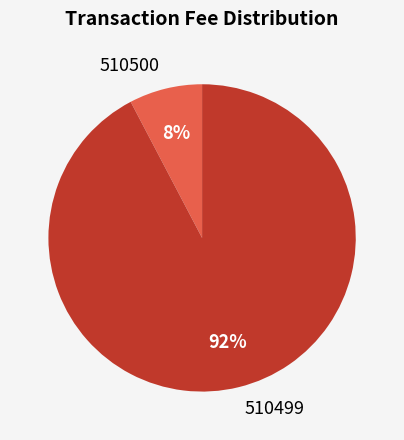

Does 510499 account for over 50% of the chart?

Yes